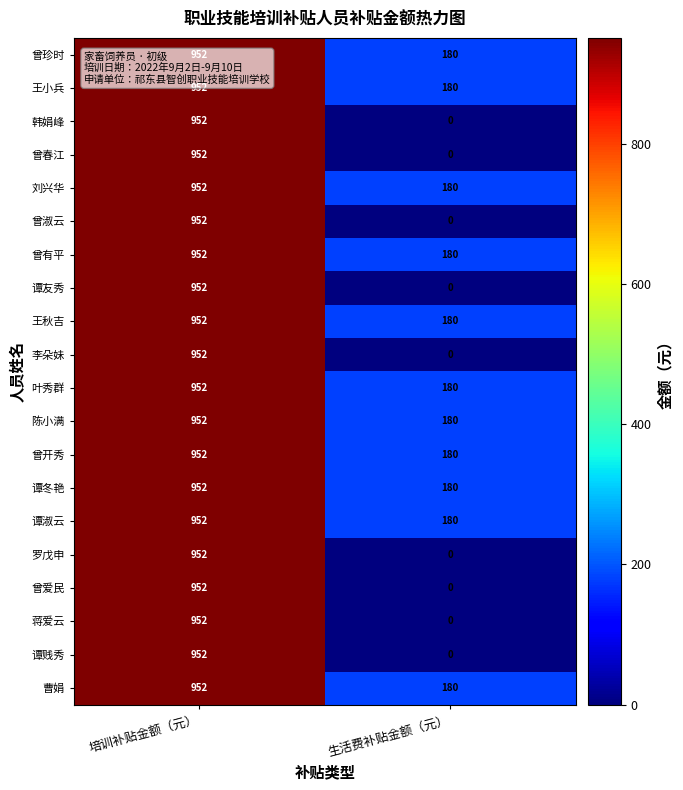

What is the total value across all series at 生活费补贴金额（元）?

1980